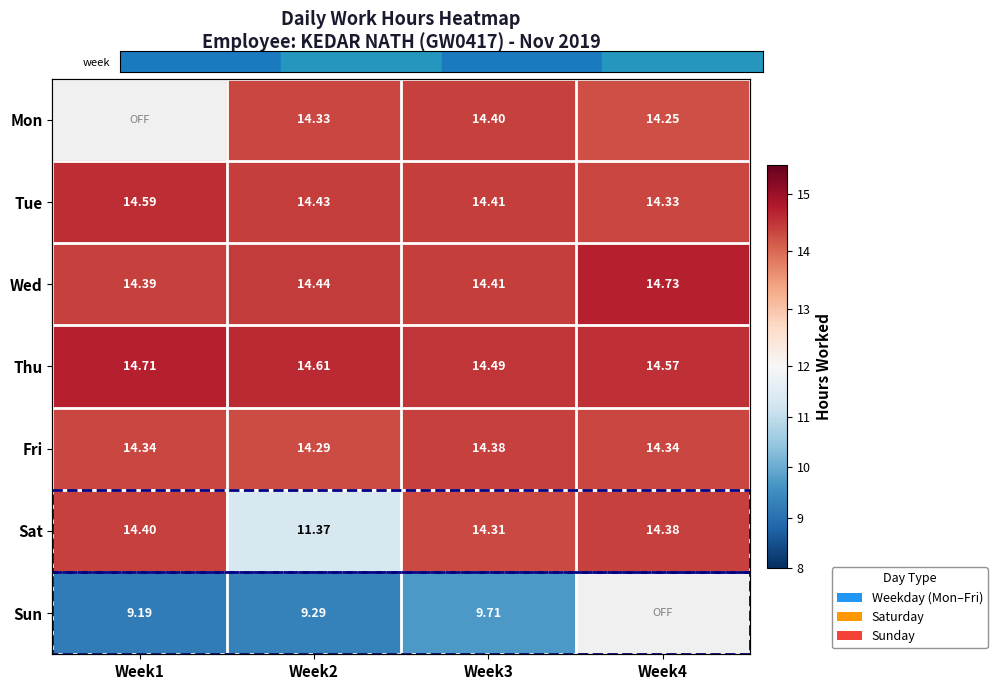

At Week1, list the series in order from smallest to largest.

Mon, Sun, Fri, Wed, Sat, Tue, Thu